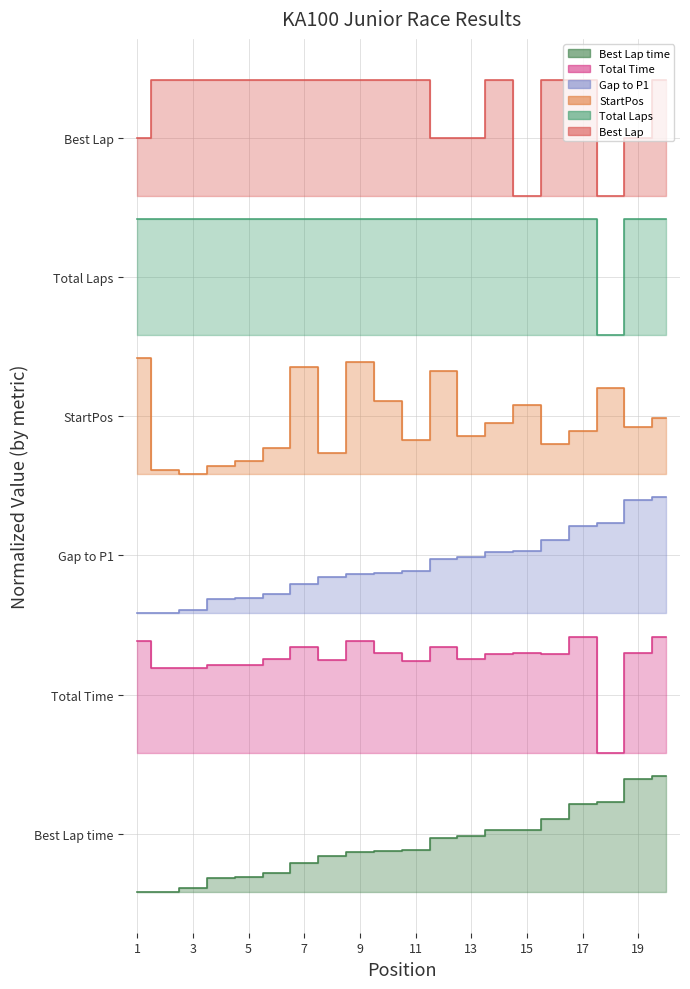

What is the difference between the maximum and minimum values in the Total Time series?

1.0